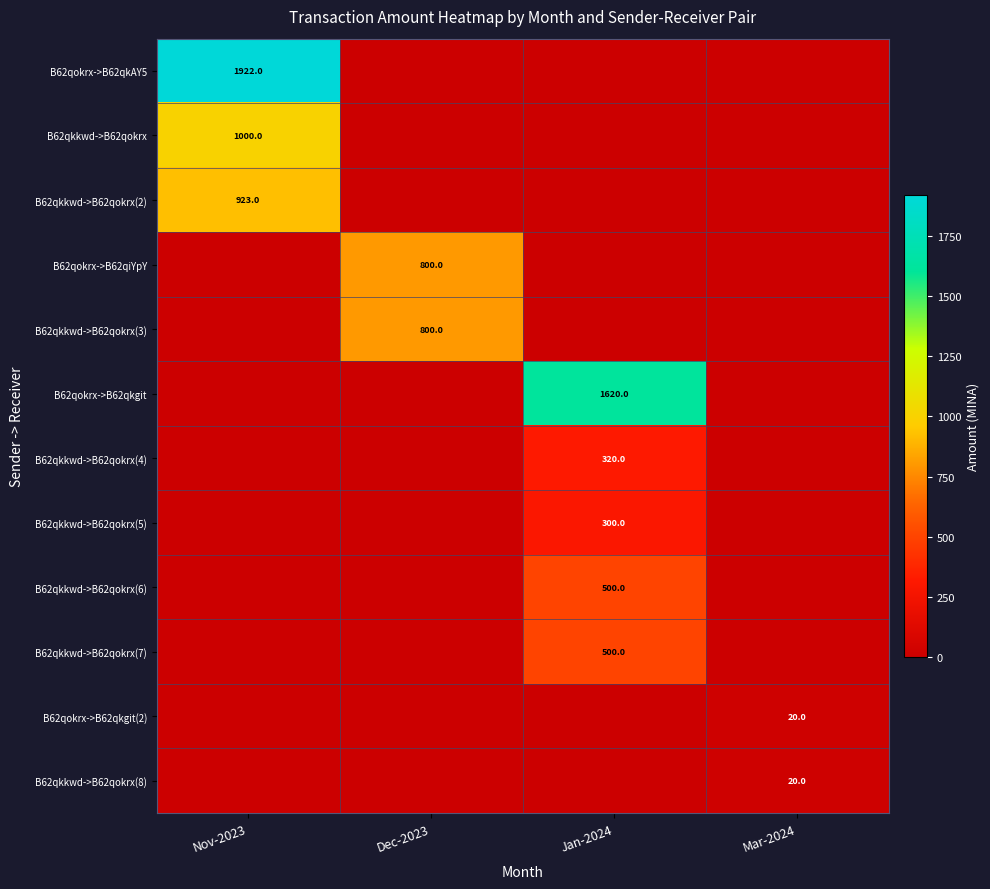

Which series changed the most between Dec-2023 and Jan-2024?

B62qokrx->B62qkgit